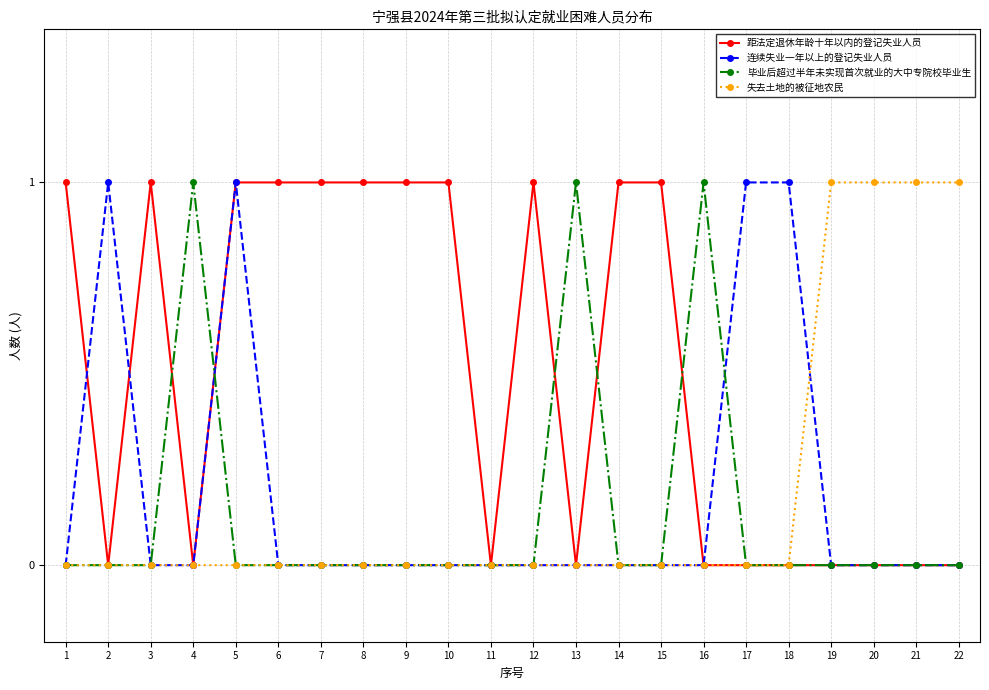

True or false: 连续失业一年以上的登记失业人员 has a value of 1 at 5.

True